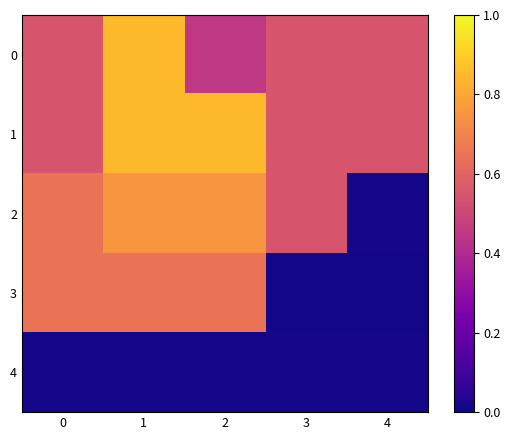

At which category does the chart reach its minimum across all series?

3